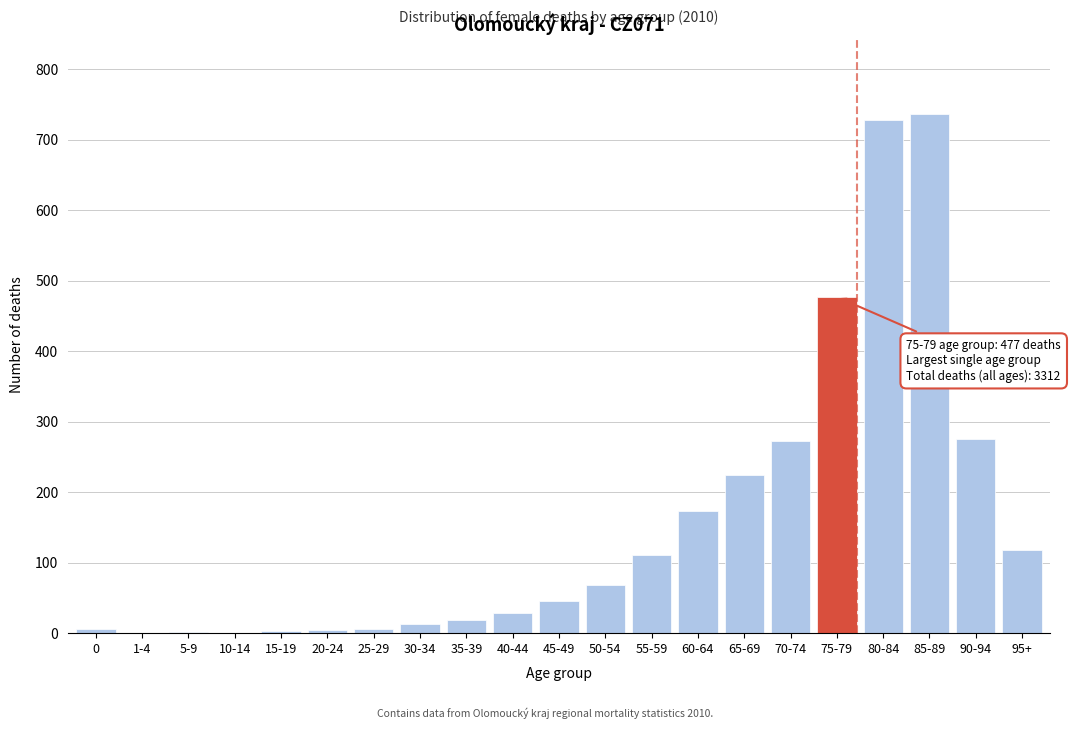

True or false: the data shows 118 at 95+.

True